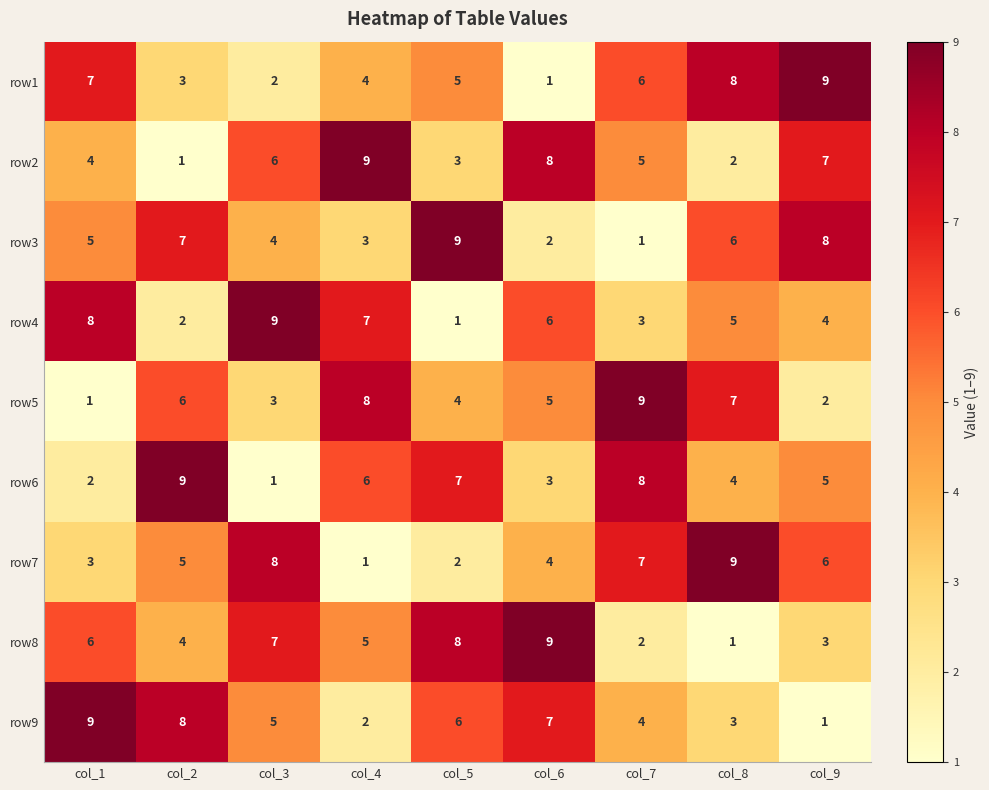

Which series changed the most between col_3 and col_9?

row1